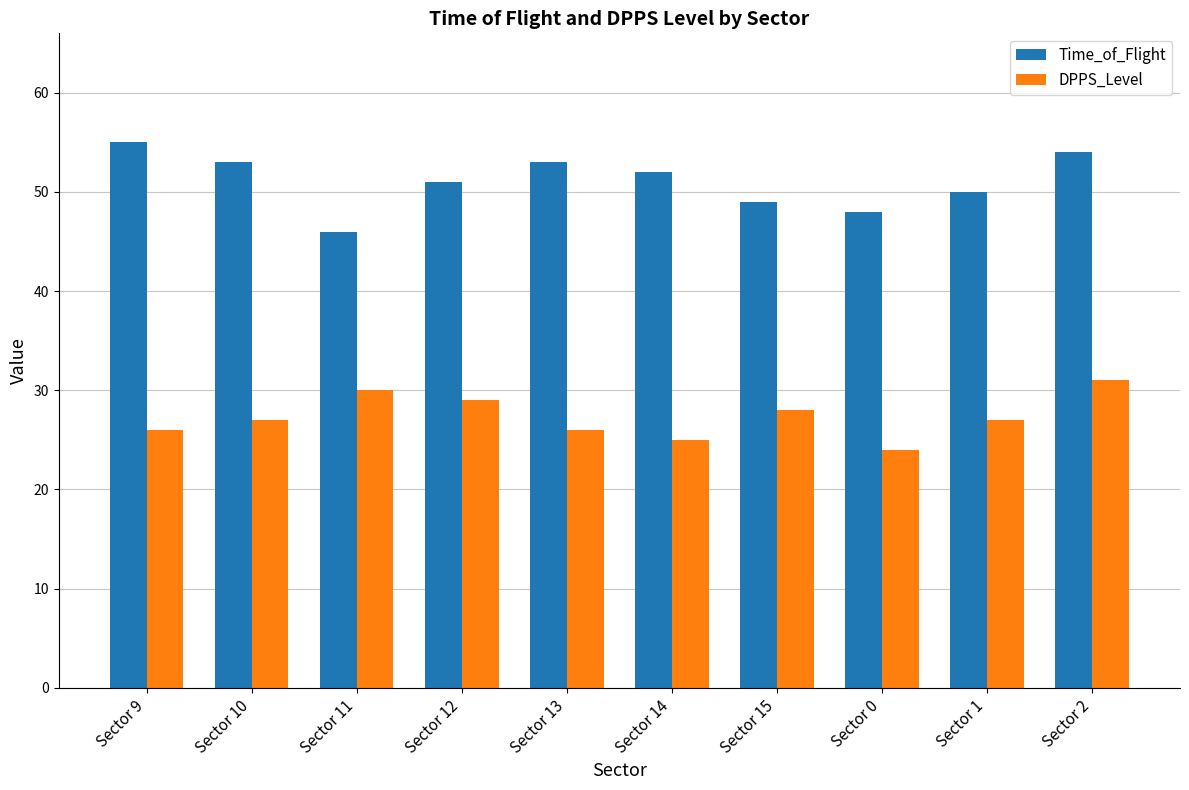

Does the chart contain any negative values?

No